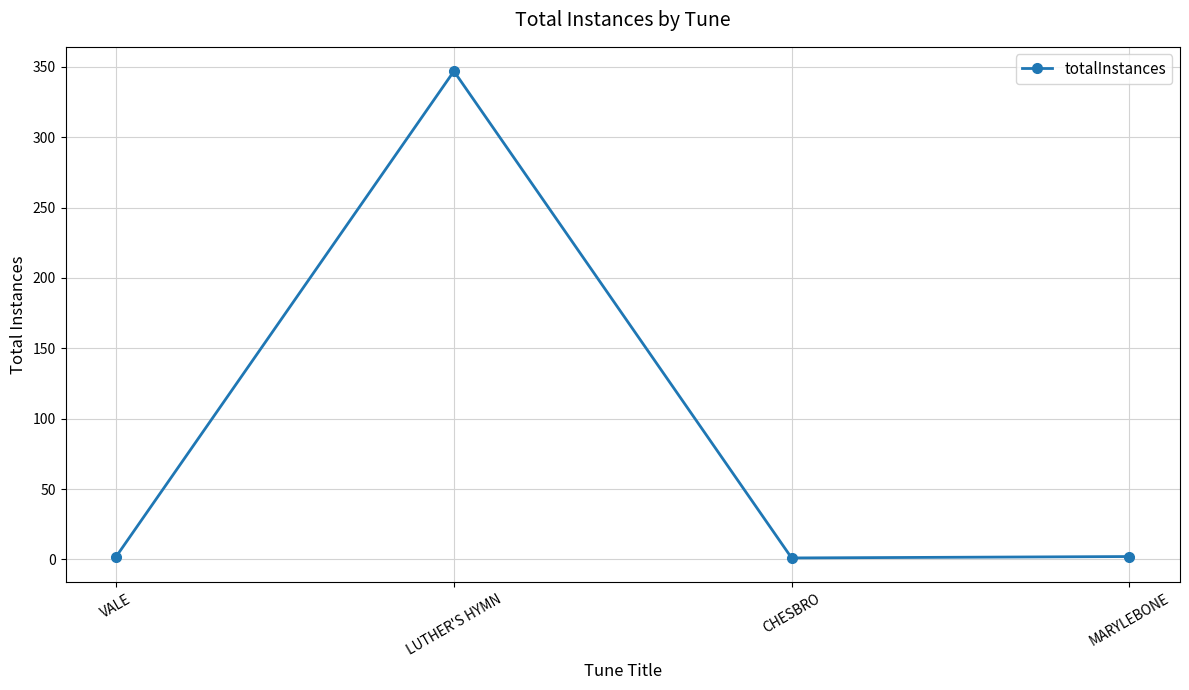

Which has a higher value, LUTHER'S HYMN or CHESBRO?

LUTHER'S HYMN